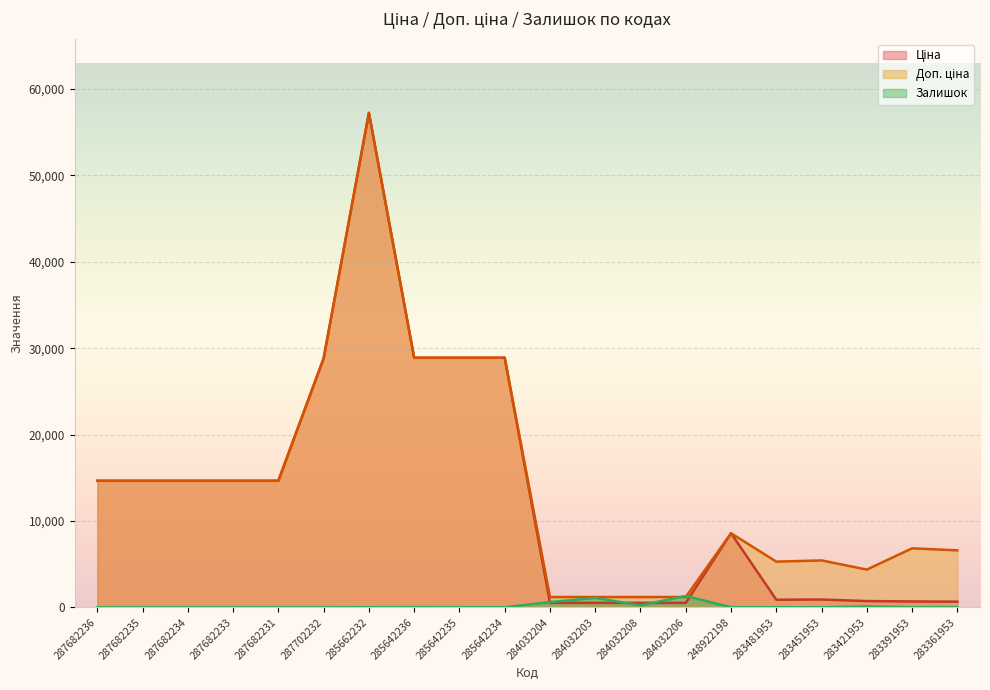

What are all the series names shown in the legend?

Ціна, Доп. ціна, Залишок